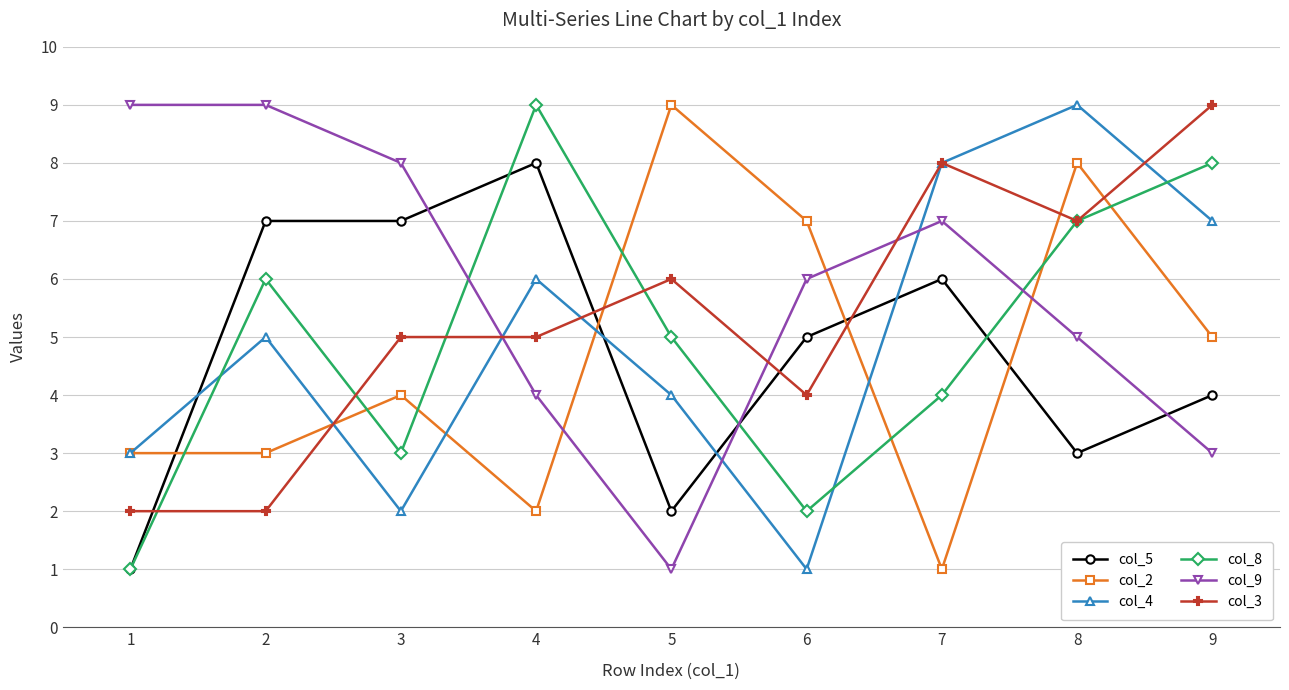

Count the number of categories in the chart.

9